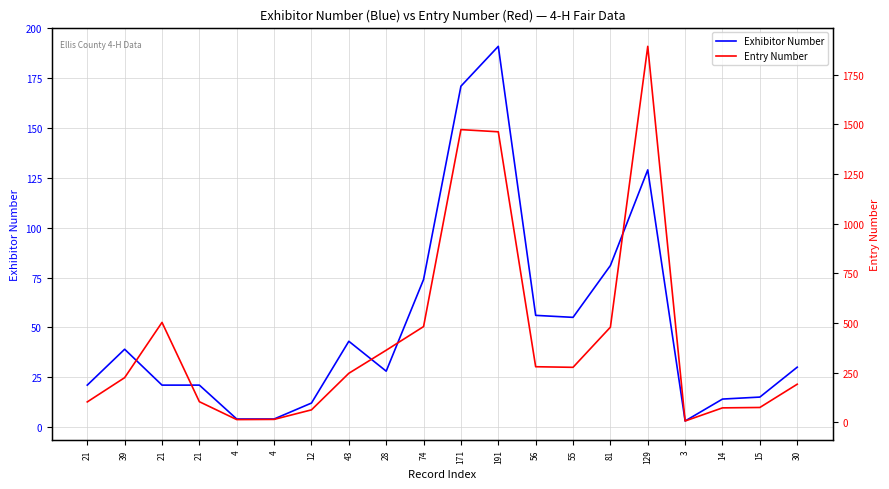

What are all the series names shown in the legend?

Exhibitor Number, Entry Number